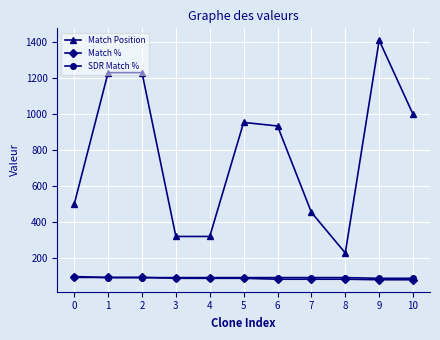

True or false: SDR Match % and Match Position intersect in this chart.

False